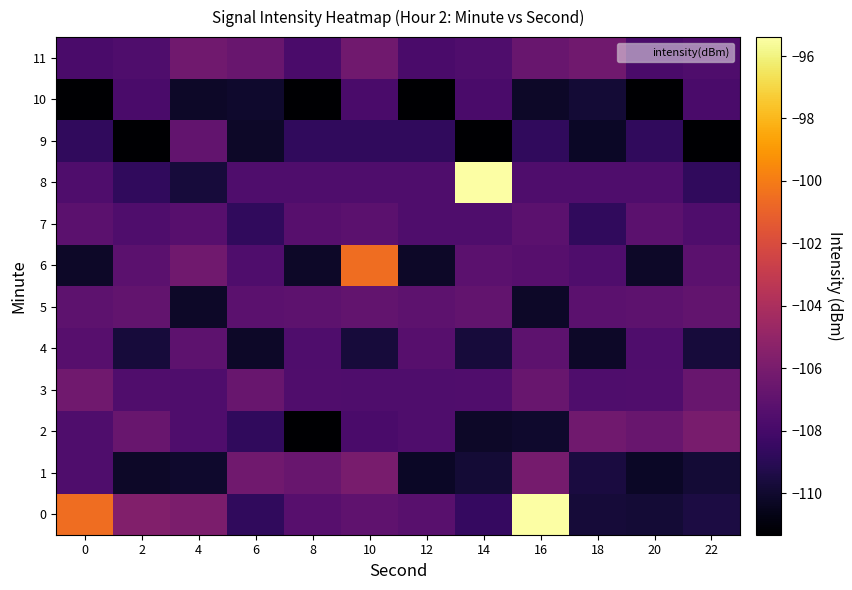

List the series in order of their peak value, highest first.

0, 8, 6, 1, 2, 11, 3, 5, 9, 4, 7, 10